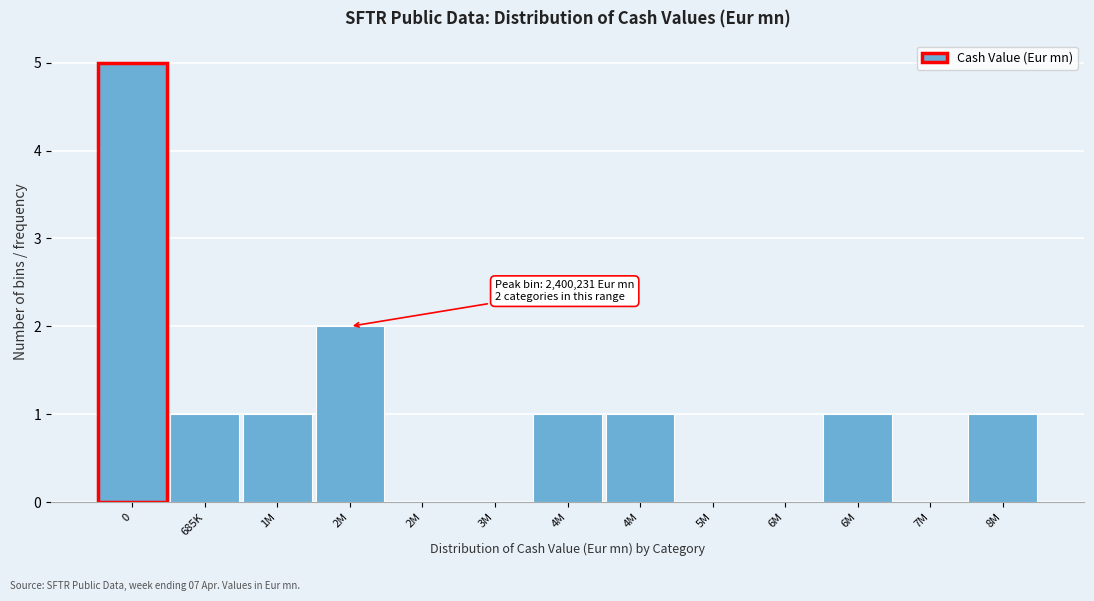

How many series are shown in this chart?

1